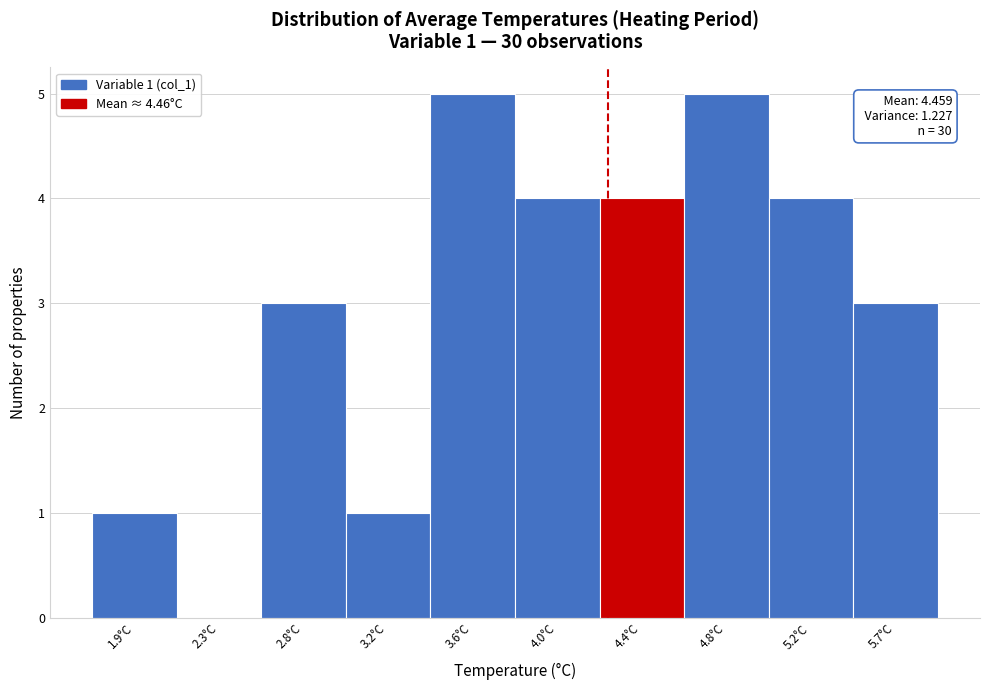

Reading left to right, what are all the values shown in this chart?

1.9°C=1	2.3°C=0	2.8°C=3	3.2°C=1	3.6°C=5	4.0°C=4	4.4°C=4	4.8°C=5	5.2°C=4	5.7°C=3